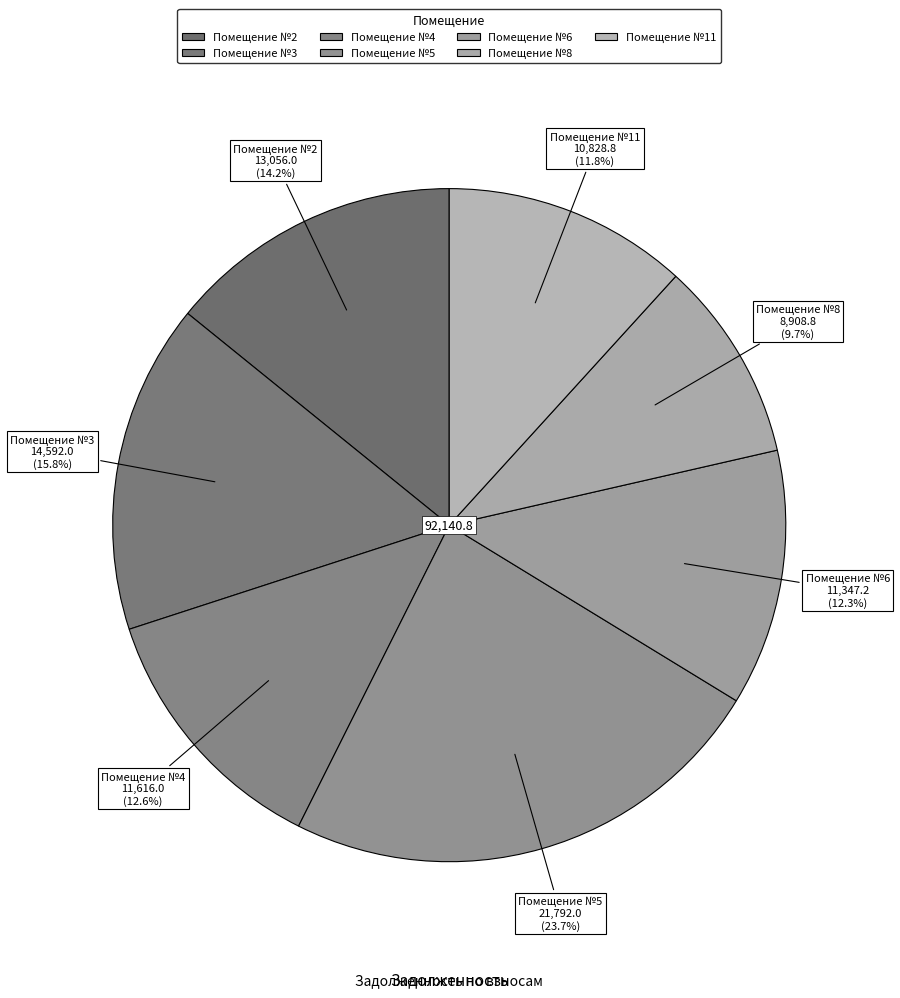

Count the number of slices in the pie.

7